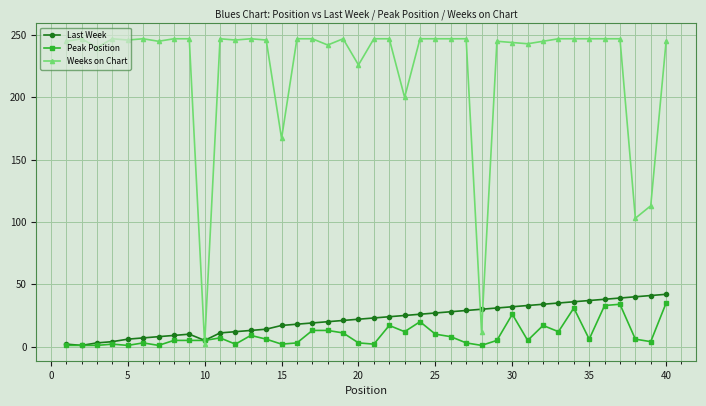

True or false: Weeks on Chart and Last Week cross at least once.

True